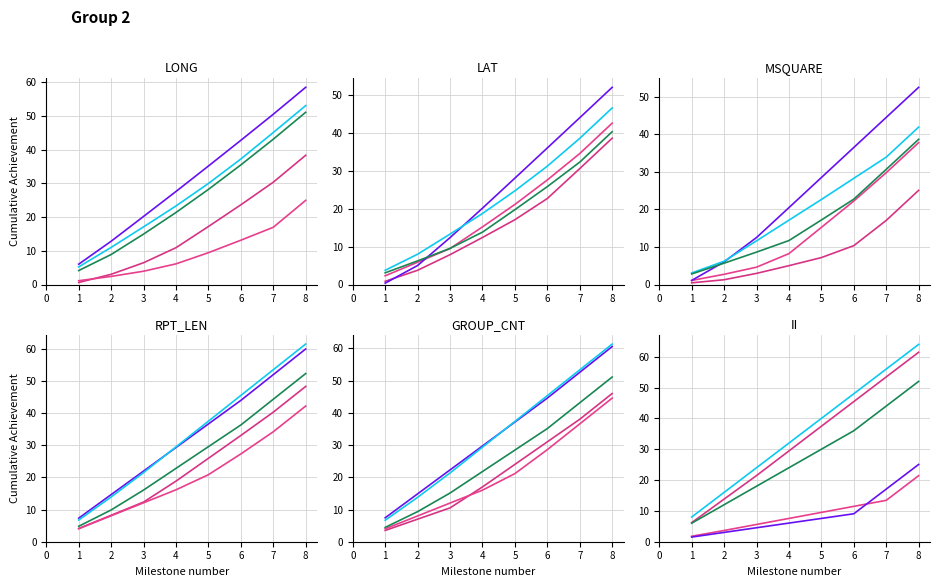

True or false: sub4 has more than 2 points higher than both neighbors.

False